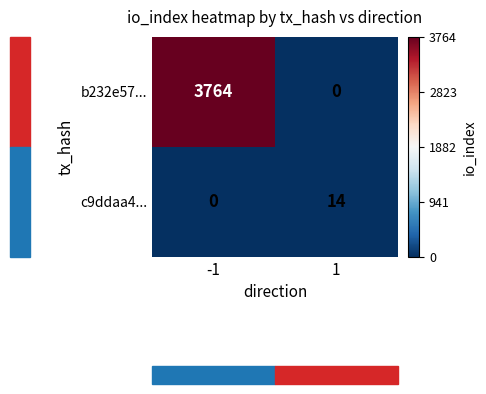

Count the number of data series in this chart.

2